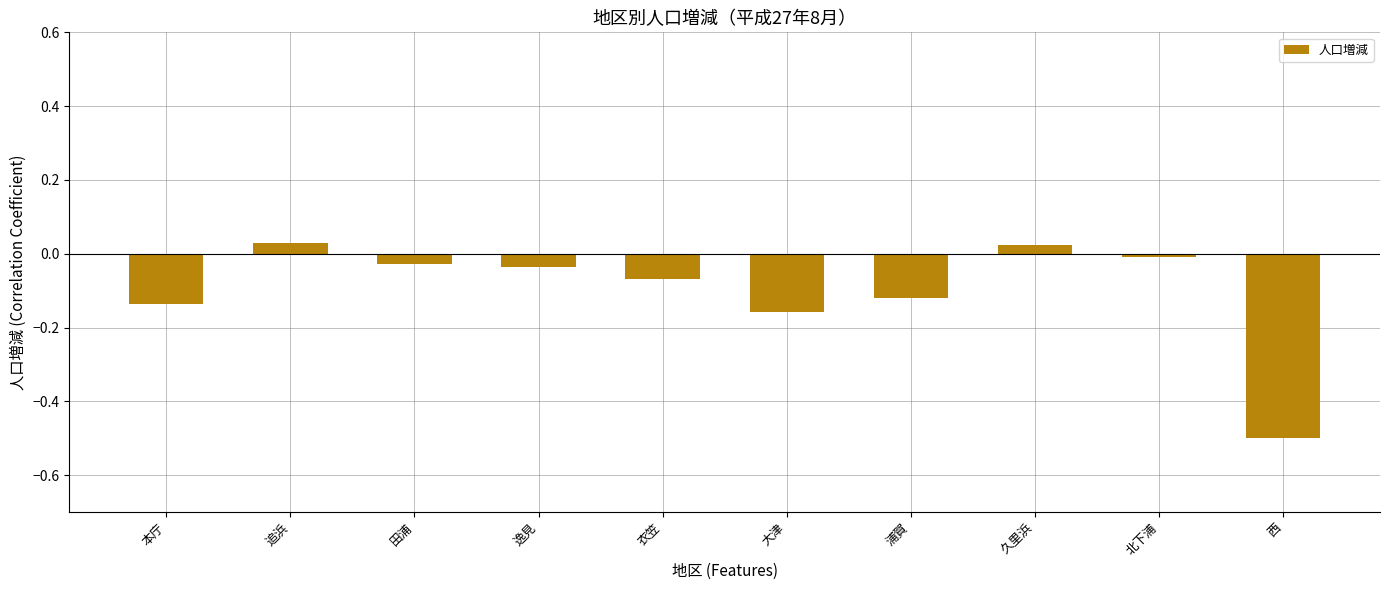

What is the sum of the values at 浦賀 and 本庁?

-0.3